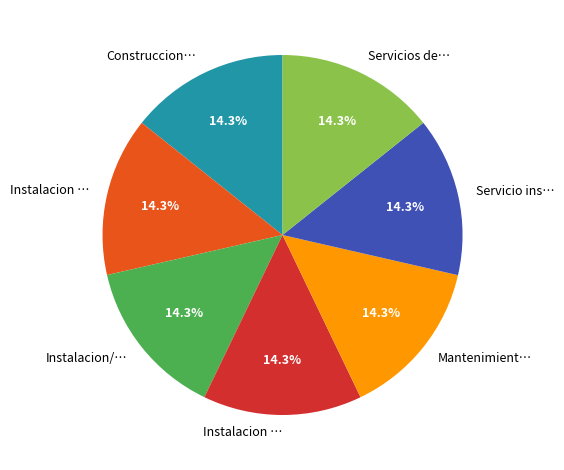

To the nearest percent, what is the average slice percentage?

14%